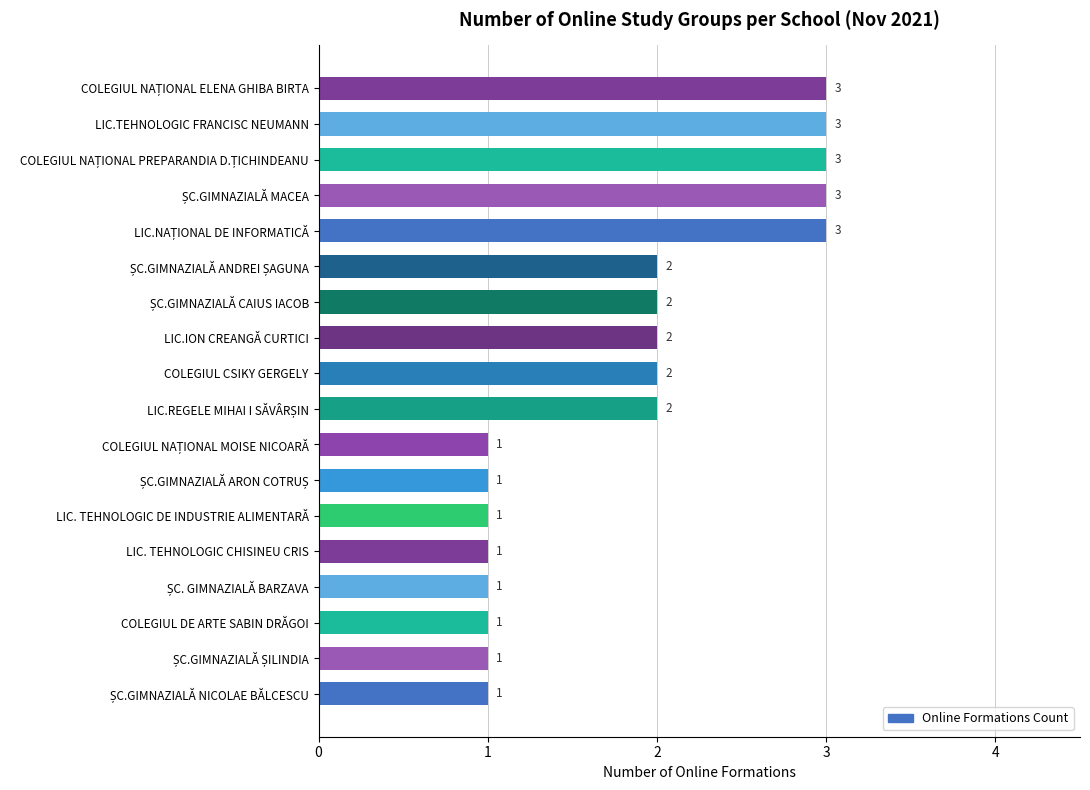

What is the greatest value displayed?

3